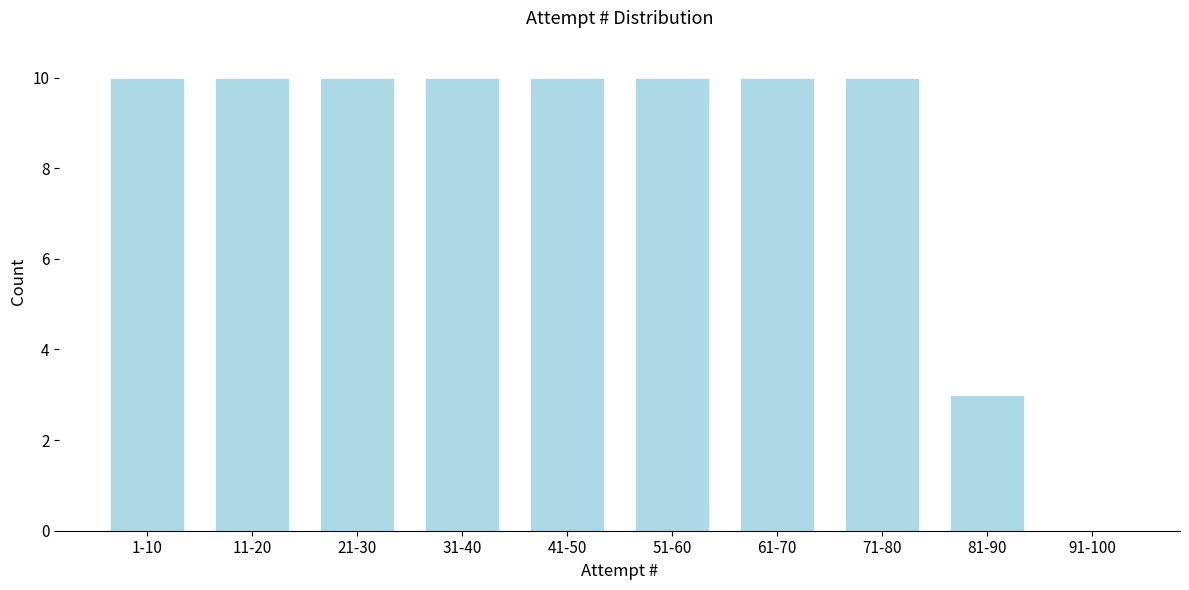

Reading left to right, extract all data points from this chart.

1-10=10	11-20=10	21-30=10	31-40=10	41-50=10	51-60=10	61-70=10	71-80=10	81-90=3	91-100=0